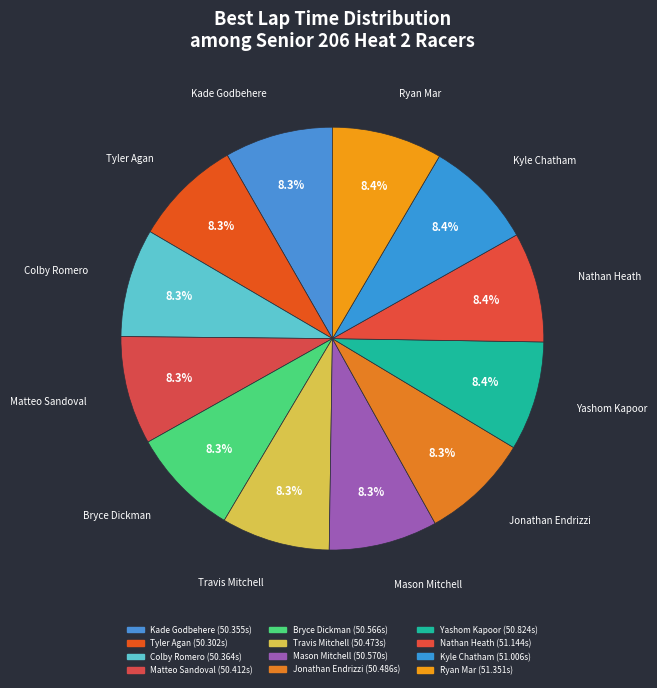

Count the number of slices in the pie.

12